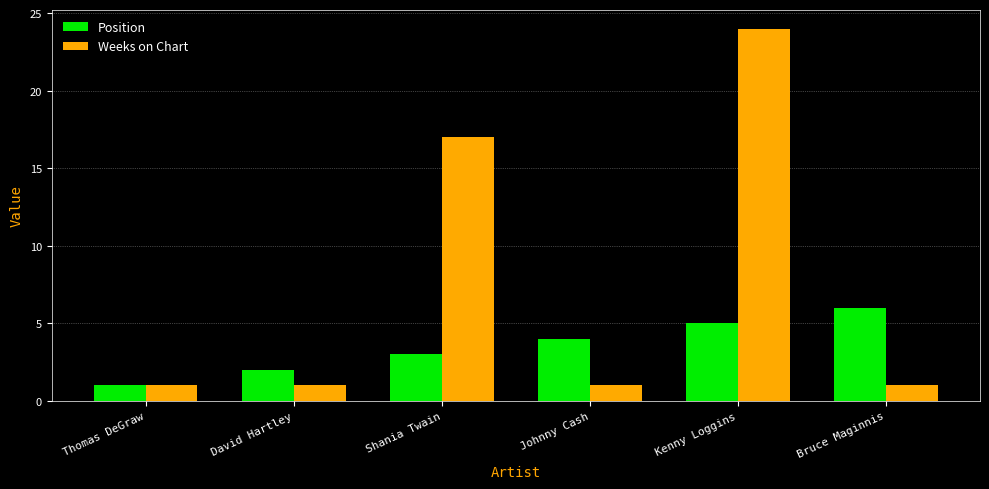

Reading left to right, extract all data points from this chart.

Position: Thomas DeGraw=1	David Hartley=2	Shania Twain=3	Johnny Cash=4	Kenny Loggins=5	Bruce Maginnis=6
Weeks on Chart: Thomas DeGraw=1	David Hartley=1	Shania Twain=17	Johnny Cash=1	Kenny Loggins=24	Bruce Maginnis=1